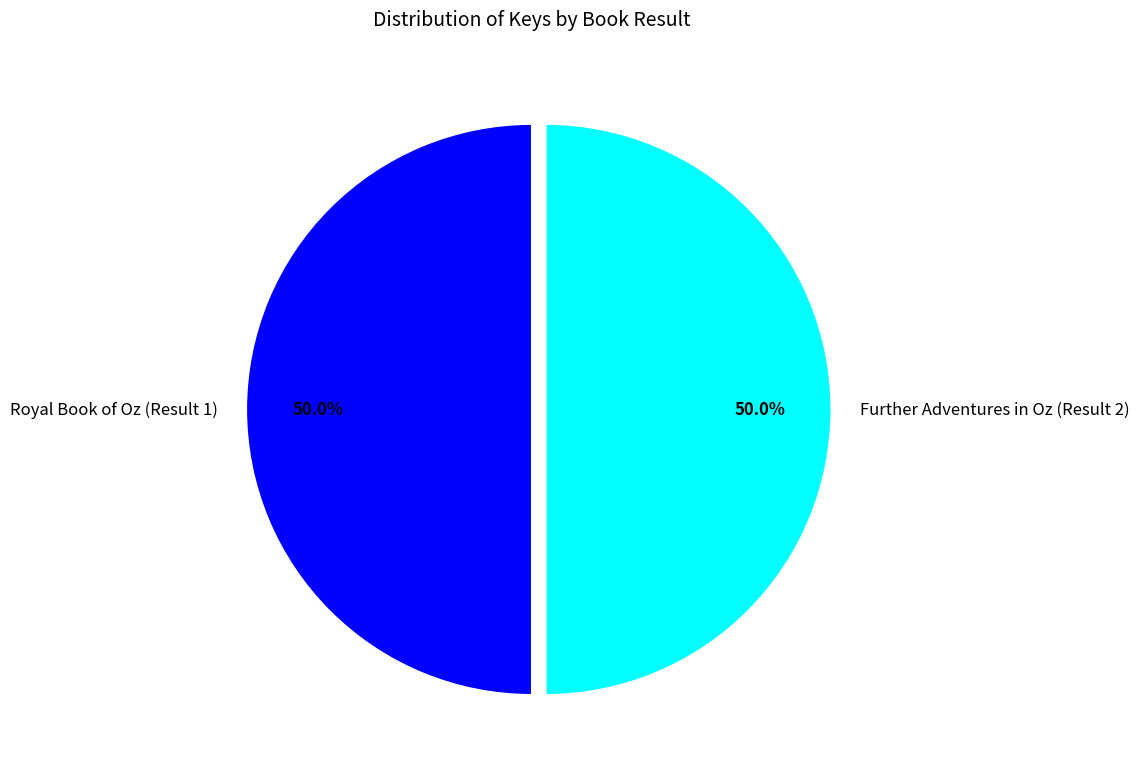

Approximately how many times larger is the value at Royal Book of Oz (Result 1) compared to Further Adventures in Oz (Result 2)?

1.0